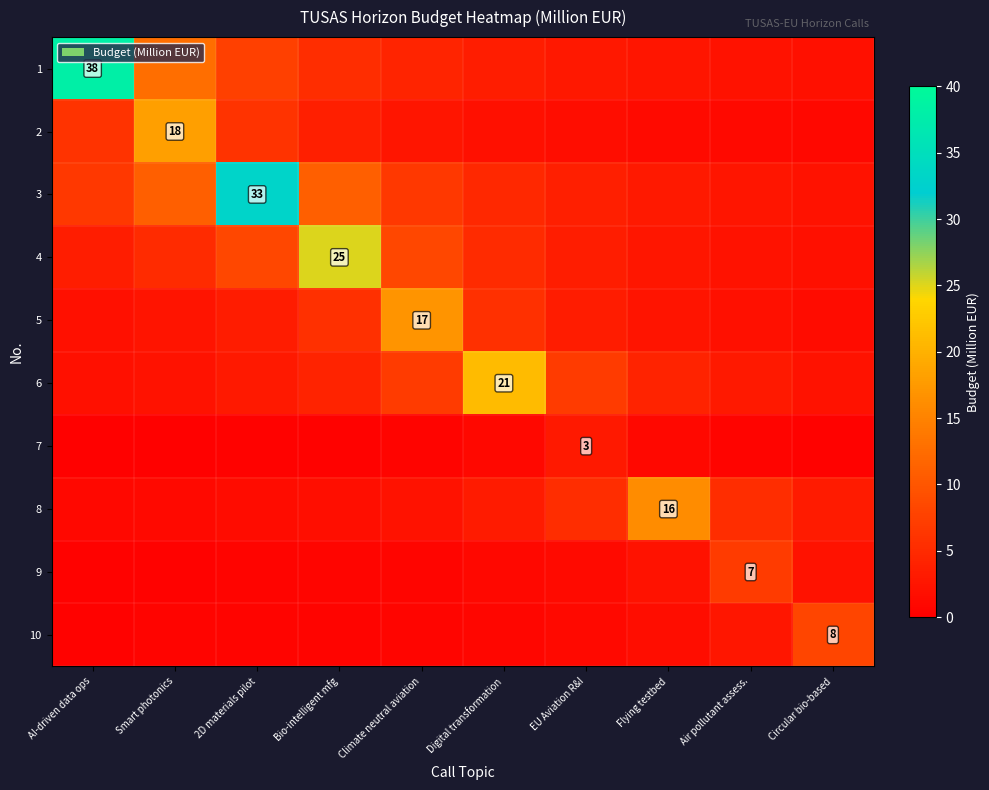

At which label does 3 reach its minimum?

Circular bio-based